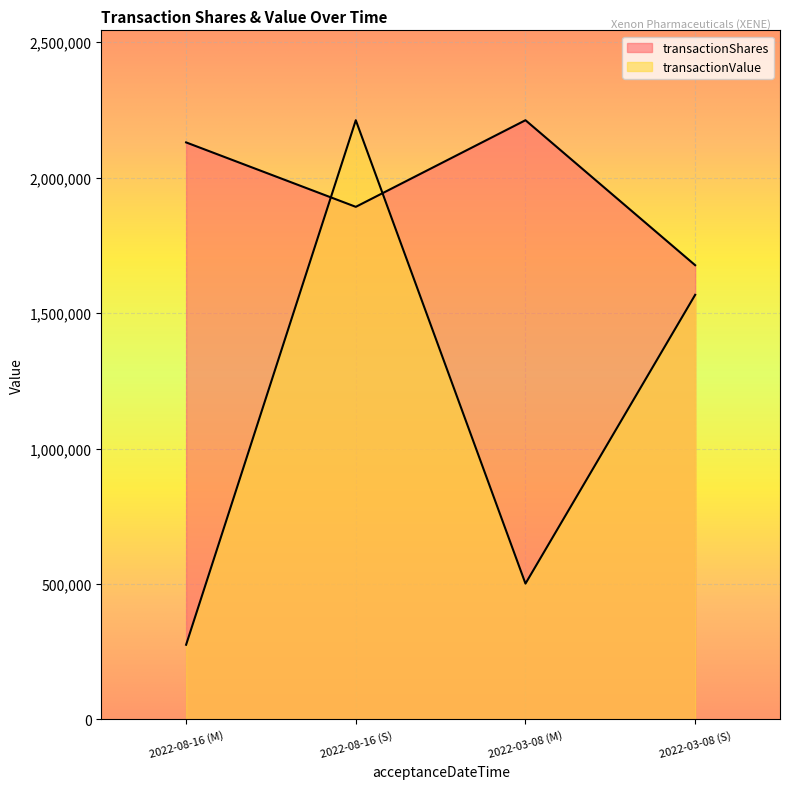

Rank the series by their average value, from highest to lowest.

transactionShares, transactionValue